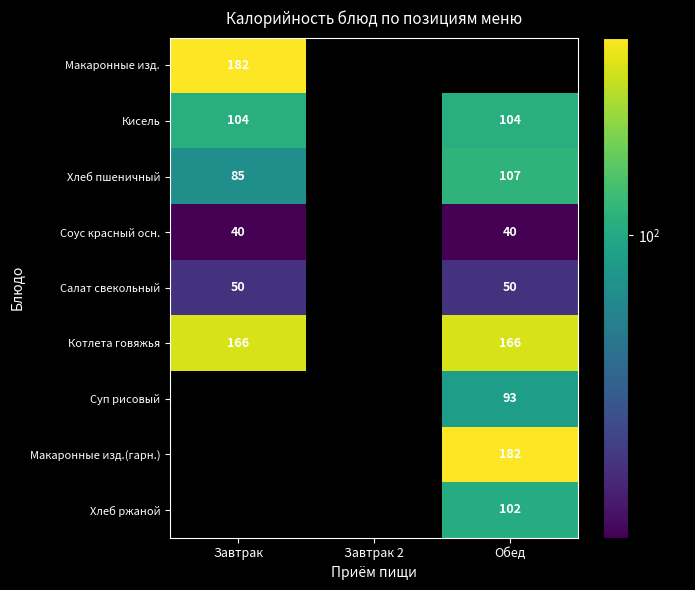

True or false: Макаронные изд. has a value of 295 at Завтрак.

False